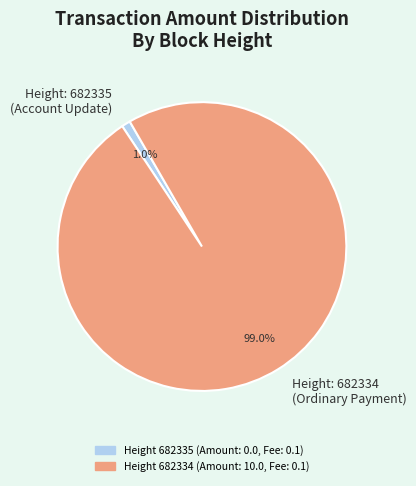

Rank the categories by value from highest to lowest.

Height: 682334 (Ordinary Payment), Height: 682335 (Account Update)